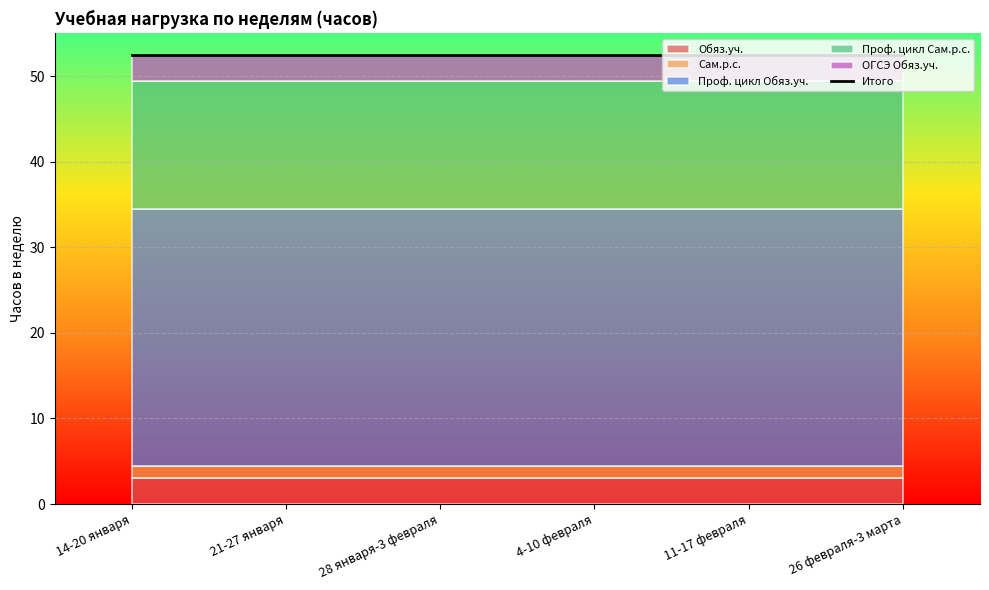

The Обяз.уч. series shows 3.0 at 26 февраля-3 марта. True or false?

True